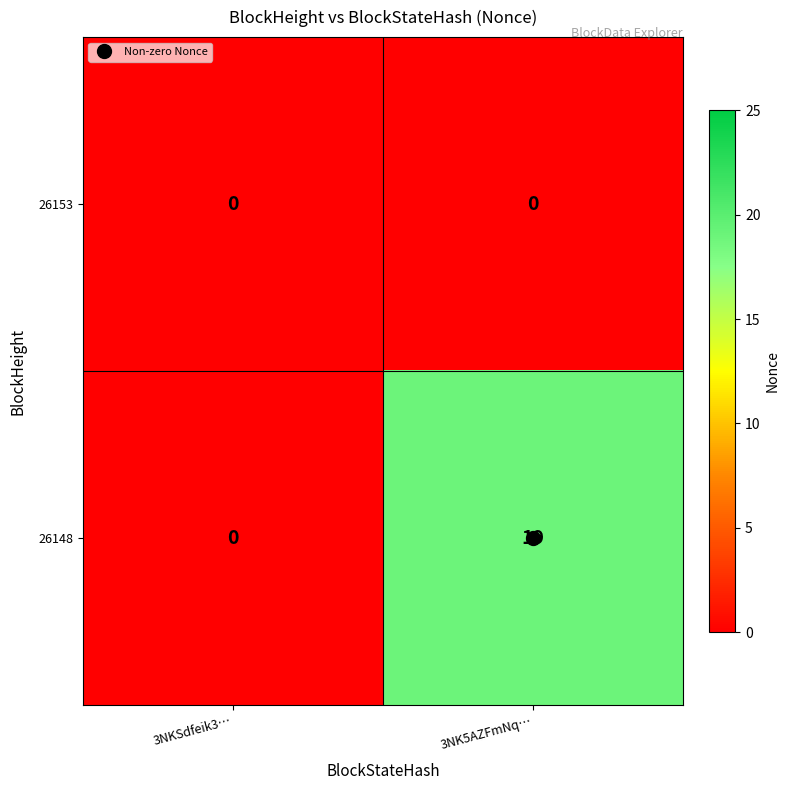

At how many categories does at least one series exceed 3?

1